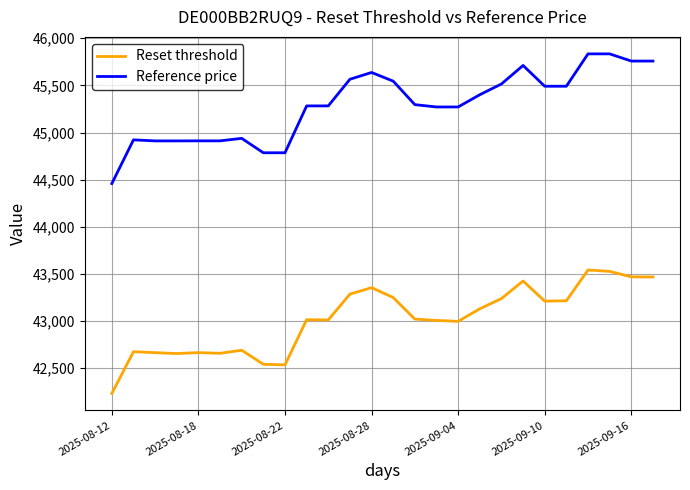

Count the number of data series in this chart.

2